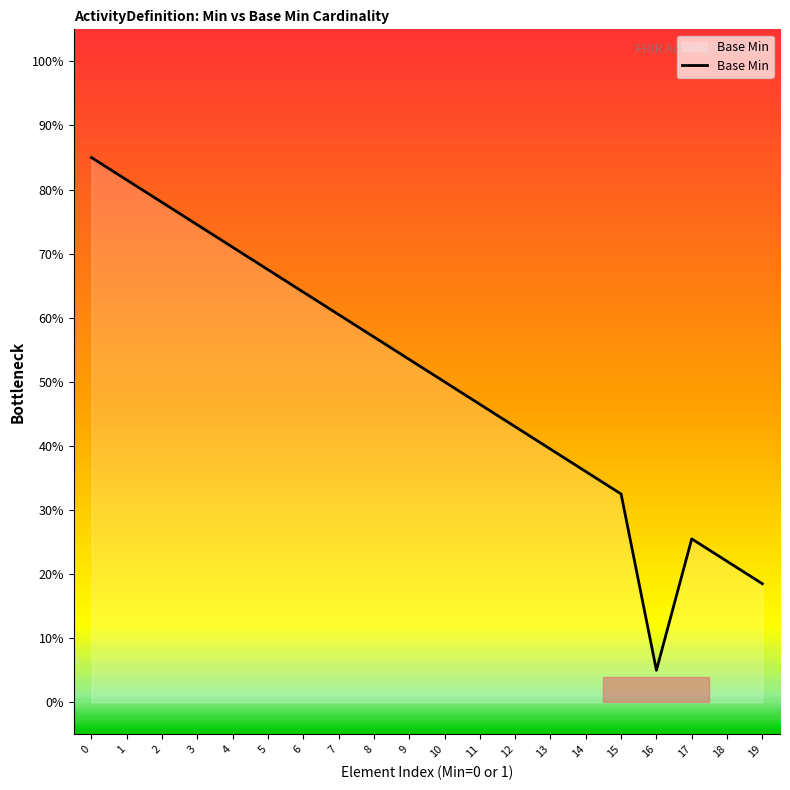

List the labels in order of value, largest first.

0, 1, 2, 3, 4, 5, 6, 7, 8, 9, 10, 11, 12, 13, 14, 15, 17, 18, 19, 16